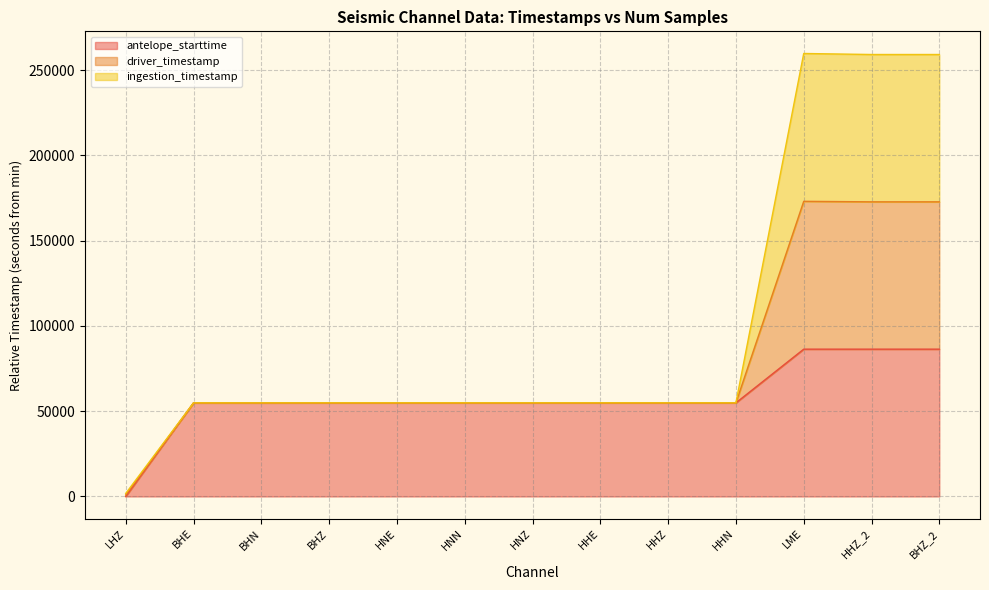

What are all the series names shown in the legend?

antelope_starttime, driver_timestamp, ingestion_timestamp